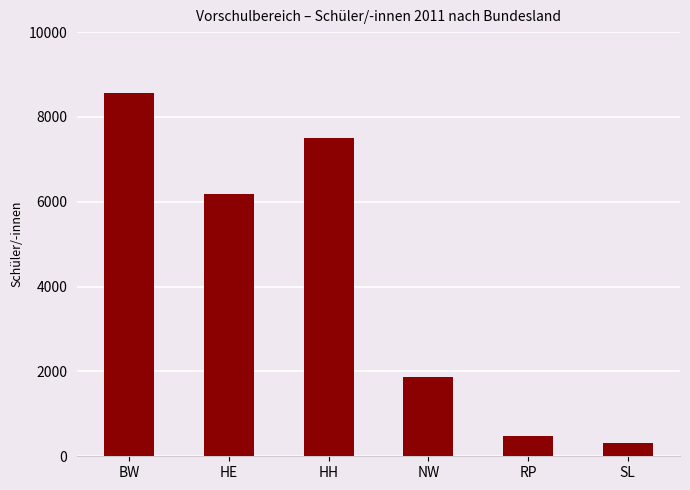

What is the difference between the maximum and minimum values?

8253